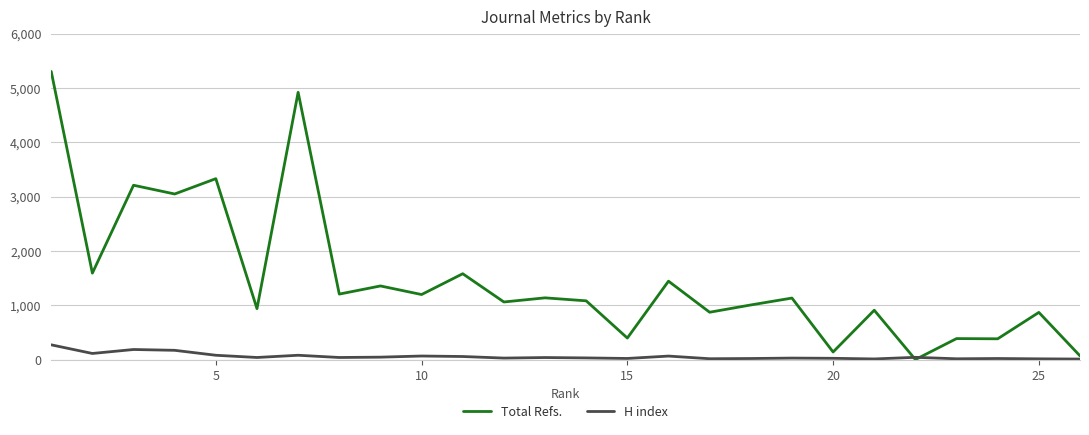

True or false: H index has more than 1 interior local peaks.

True